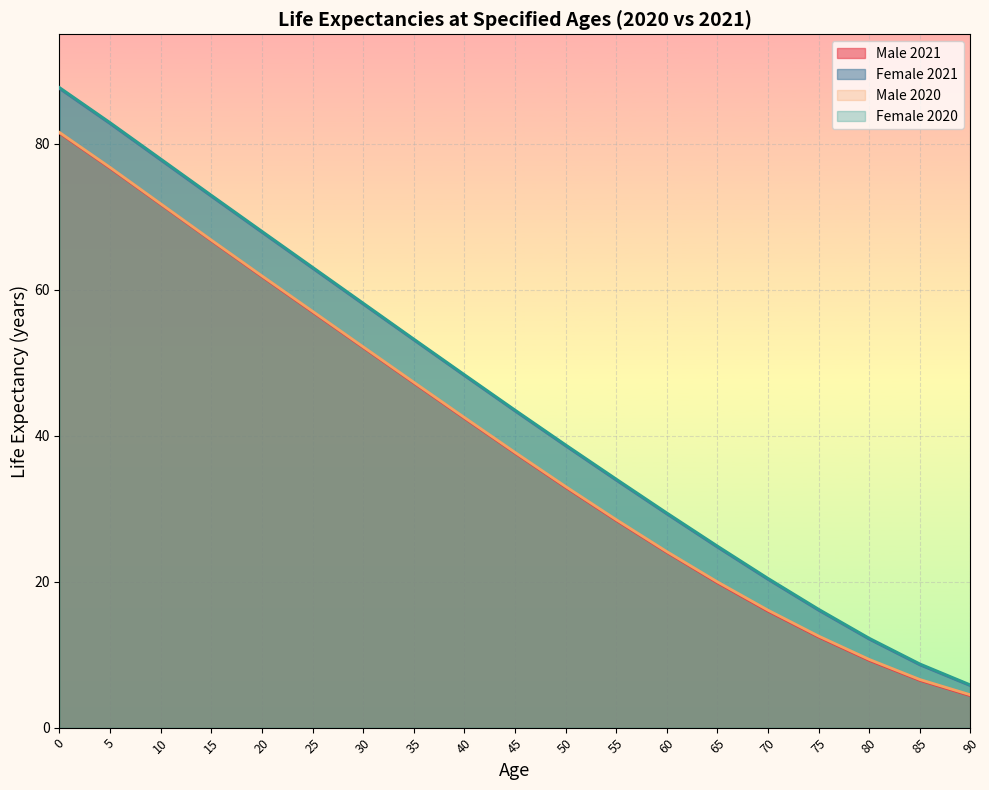

The value of Male 2021 at 70 is 22.7. True or false?

False